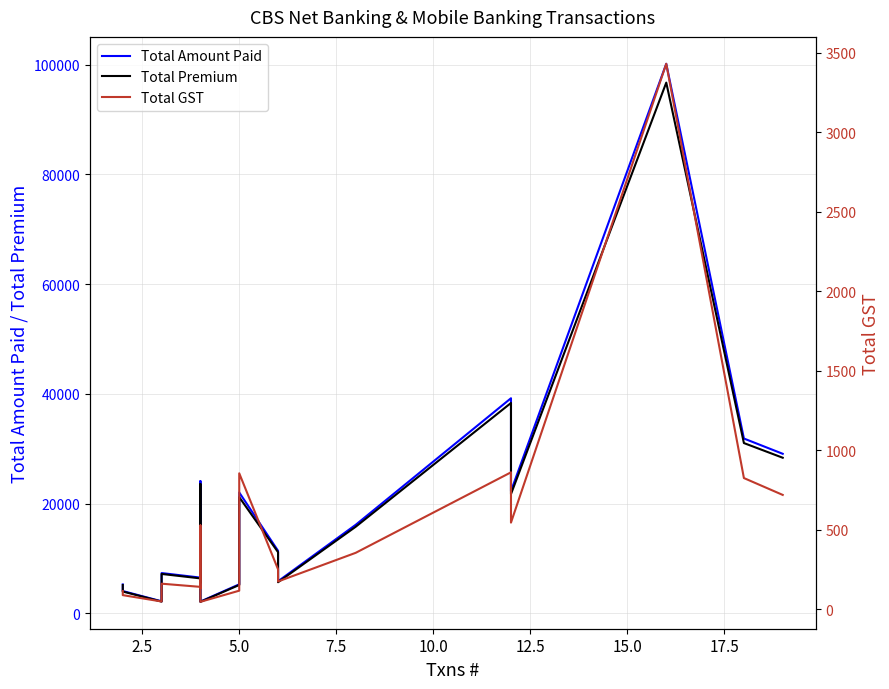

Reading left to right, list all the values displayed in this chart.

Total Amount Paid: 5293	4085	2213	3786	7362	6532	5725	24123	2168	5308	22051	11417	5866	16156	39220	37578	22299	100172	31879	29097
Total Premium: 5177	3995	2163	3702	7200	6390	5591	23595	2120	5190	21195	11165	5690	15800	38358	36750	21753	96742	31053	28377
Total GST: 116	90	50	84	162	142	134	528	48	118	856	252	176	356	862	828	546	3430	826	720